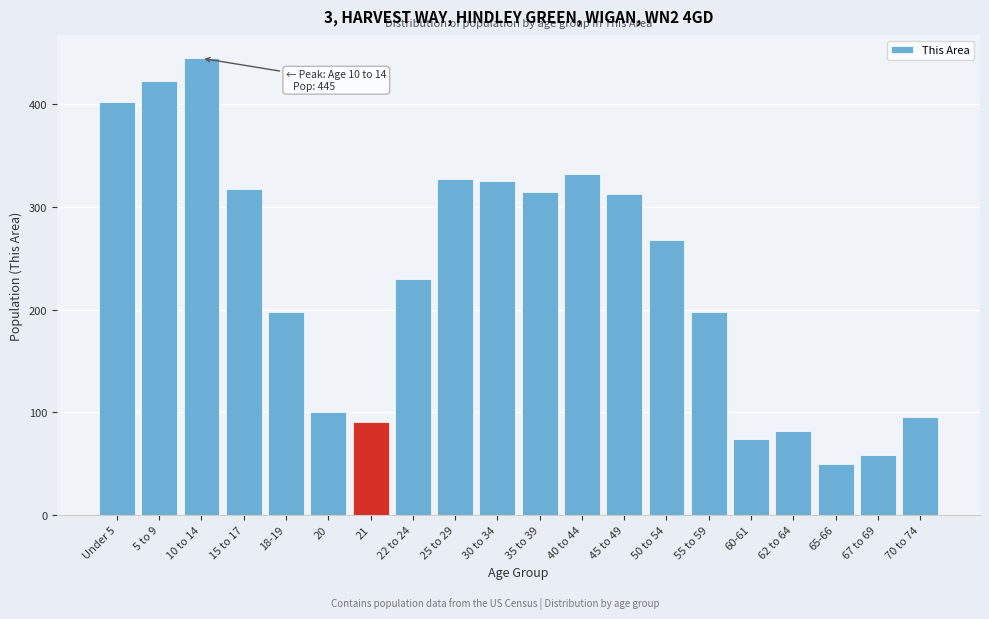

Reading left to right, list all the values displayed in this chart.

Under 5=402	5 to 9=423	10 to 14=445	15 to 17=318	18-19=198	20=100	21=90	22 to 24=230	25 to 29=327	30 to 34=325	35 to 39=315	40 to 44=332	45 to 49=313	50 to 54=268	55 to 59=198	60-61=74	62 to 64=82	65-66=49	67 to 69=58	70 to 74=95